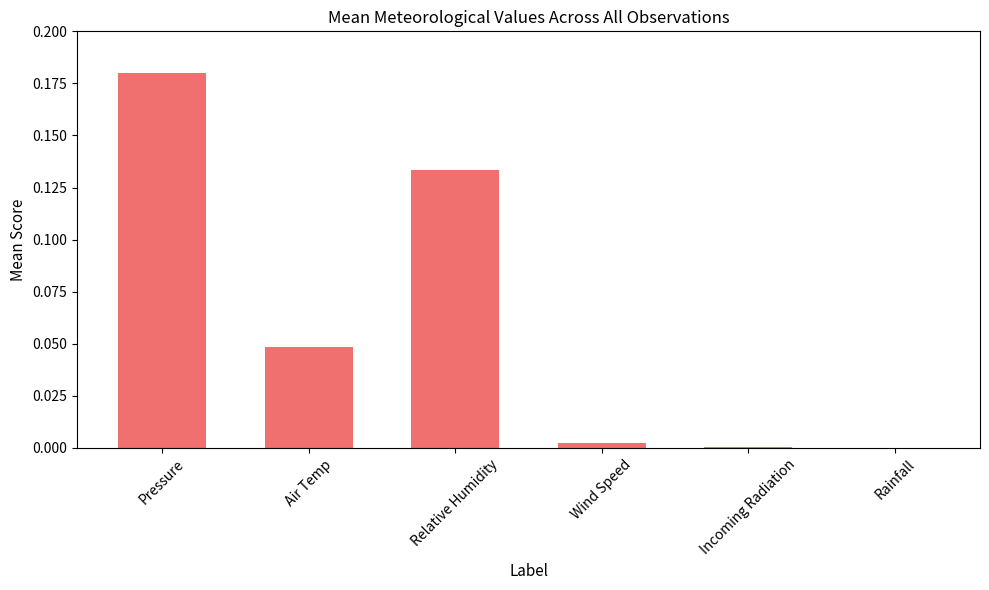

What is the change in value from Relative Humidity to Wind Speed?

-0.1